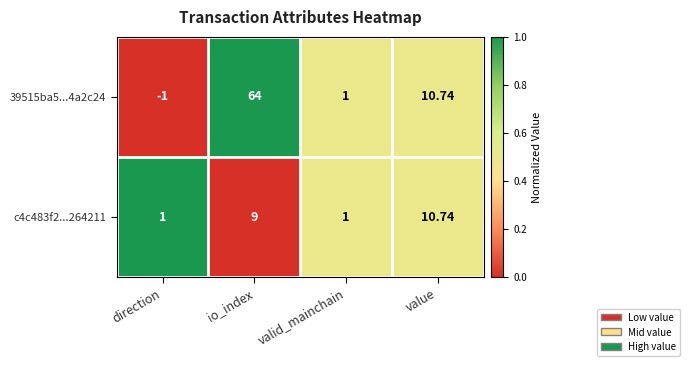

Which label corresponds to the largest value in the chart?

io_index